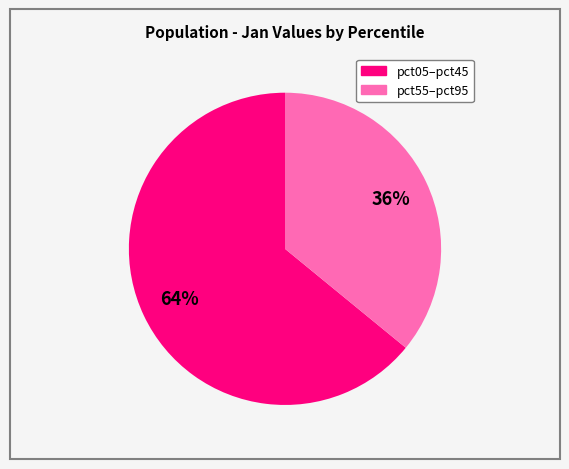

Does any single category account for the majority?

Yes